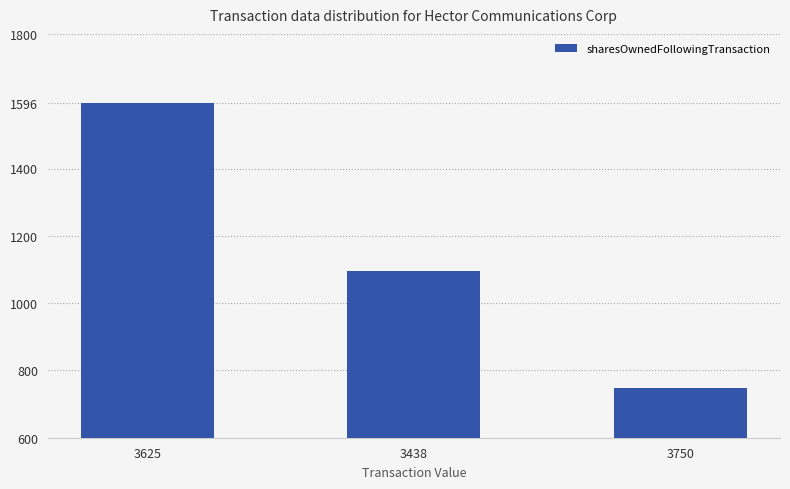

What is the average value?

1147